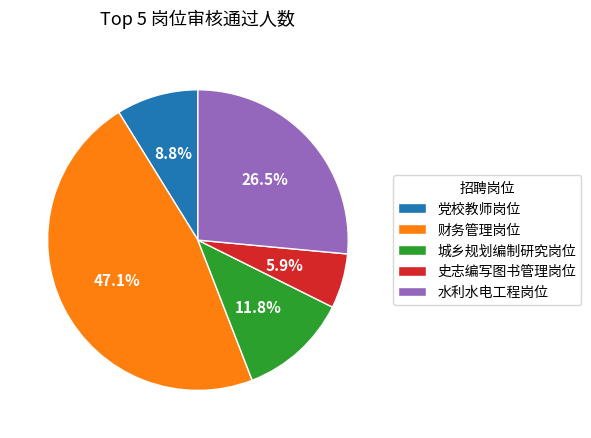

What percentage do 史志编写图书管理岗位 and 财务管理岗位 together represent?

52.9%